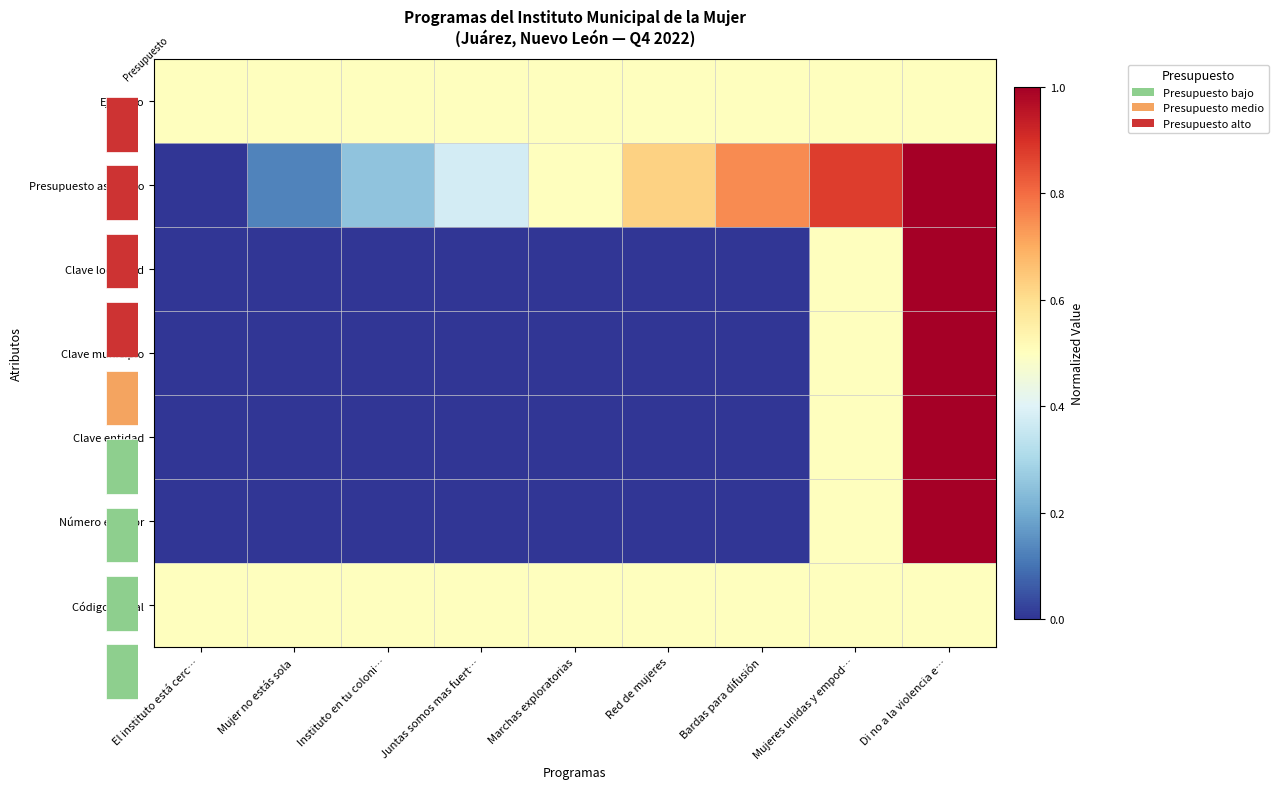

Is the value of Número exterior at Mujer no estás sola greater than the value of Clave entidad at Mujer no estás sola?

No